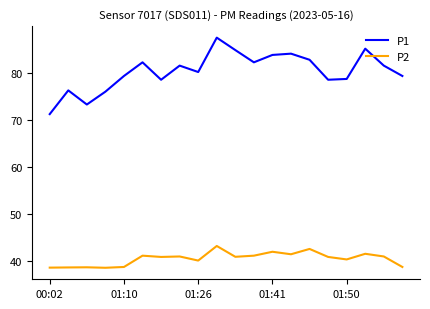

Which series has the largest total across all categories?

P1